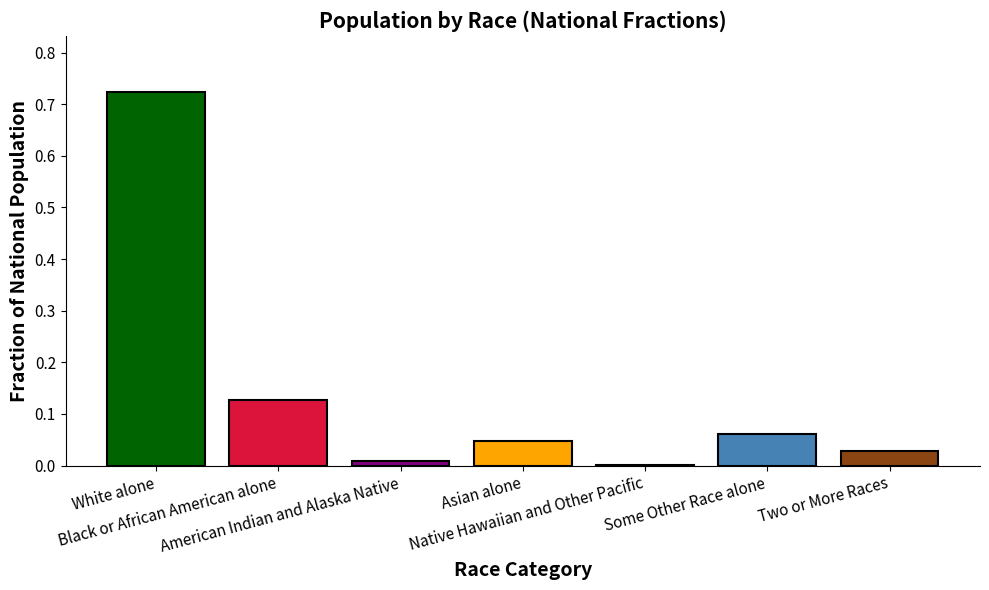

Is it true that the value at Asian alone is 0.1?

False